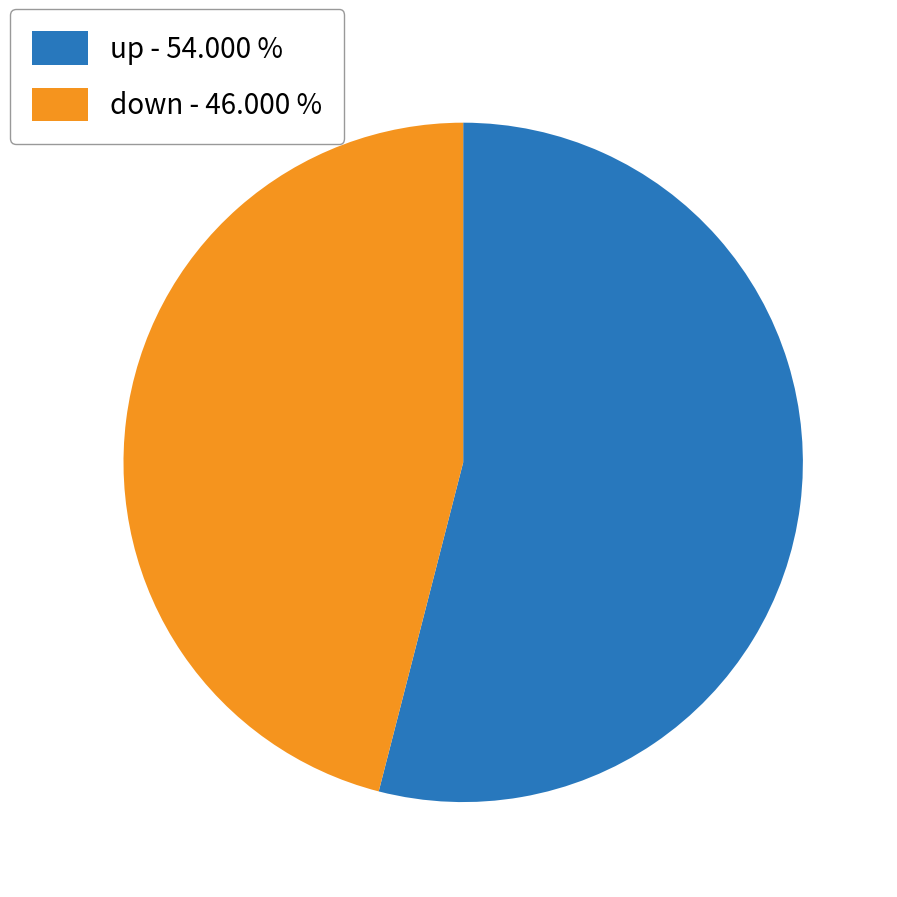

How many slices are in this pie chart?

2